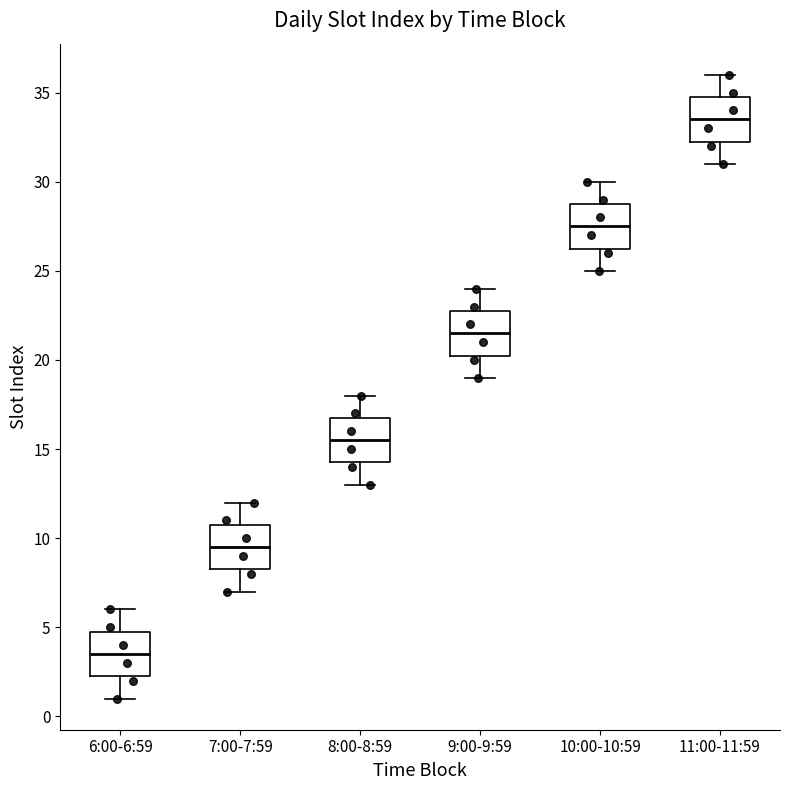

Reading left to right, read every box against the y-axis: the position of its median line, the range the box covers, and the ends of its whiskers. The values are not printed on the chart, so give them approximately, as read against the axis.

6:00-6:59: median 3.5, box 2.5 to 5.0, whiskers 1.0 to 6.0
7:00-7:59: median 9.5, box 8.5 to 11.0, whiskers 7.0 to 12.0
8:00-8:59: median 15.5, box 14.5 to 17.0, whiskers 13.0 to 18.0
9:00-9:59: median 21.5, box 20.5 to 23.0, whiskers 19.0 to 24.0
10:00-10:59: median 27.5, box 26.5 to 29.0, whiskers 25.0 to 30.0
11:00-11:59: median 33.5, box 32.5 to 35.0, whiskers 31.0 to 36.0